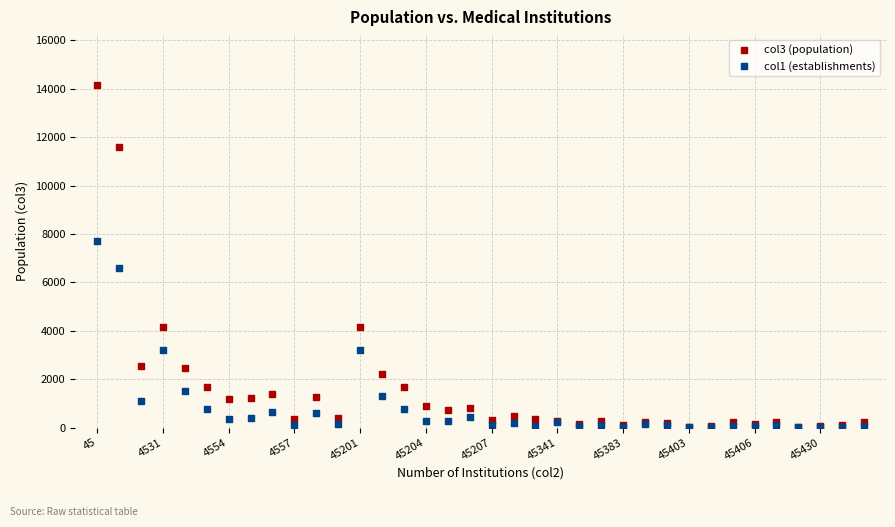

Across all series, what Y value is closest to 7073?

6604